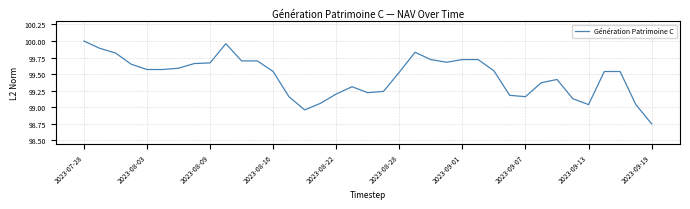

Does the chart display data point markers on the line(s)?

No